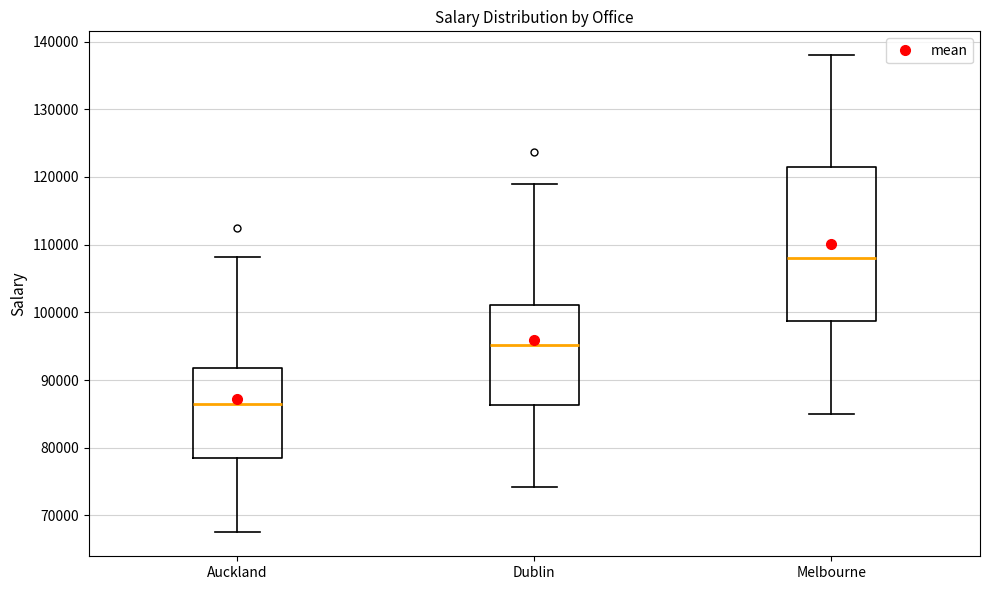

Which box's median line is the highest?

Melbourne